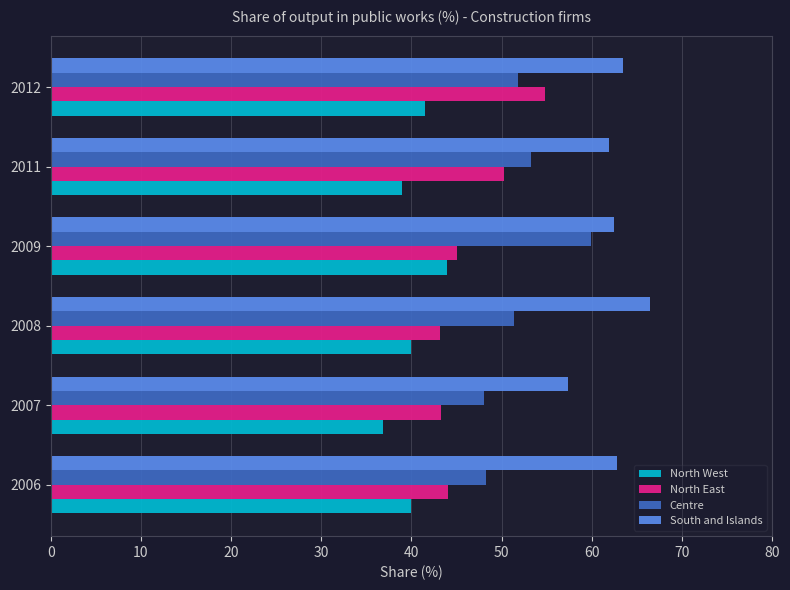

True or false: North West has a value of 43.9 at 2009.

True